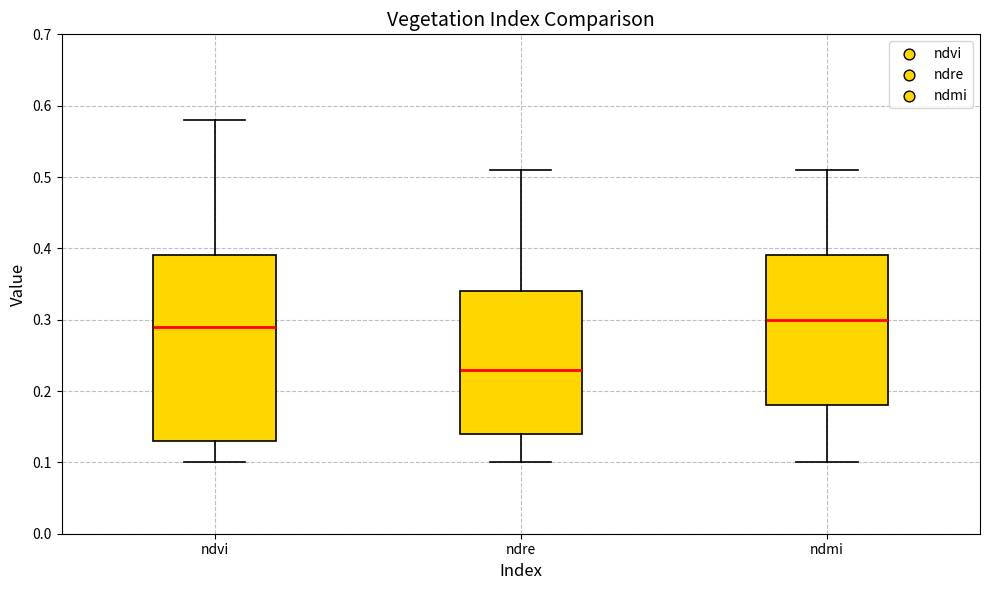

Which box is the tallest, from its lower edge to its upper edge?

ndvi